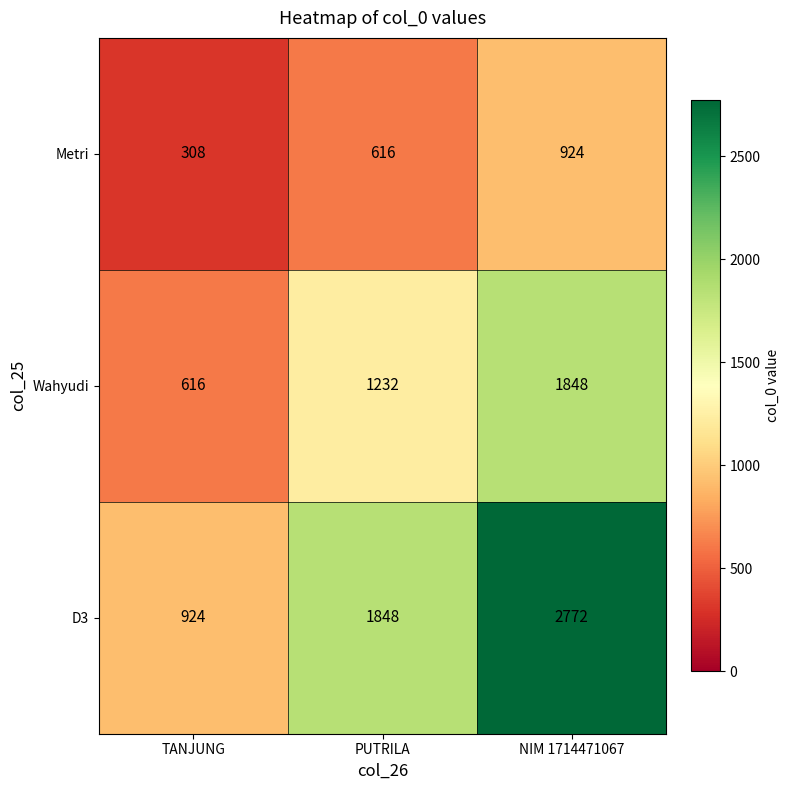

Which series has the largest total across all categories?

D3